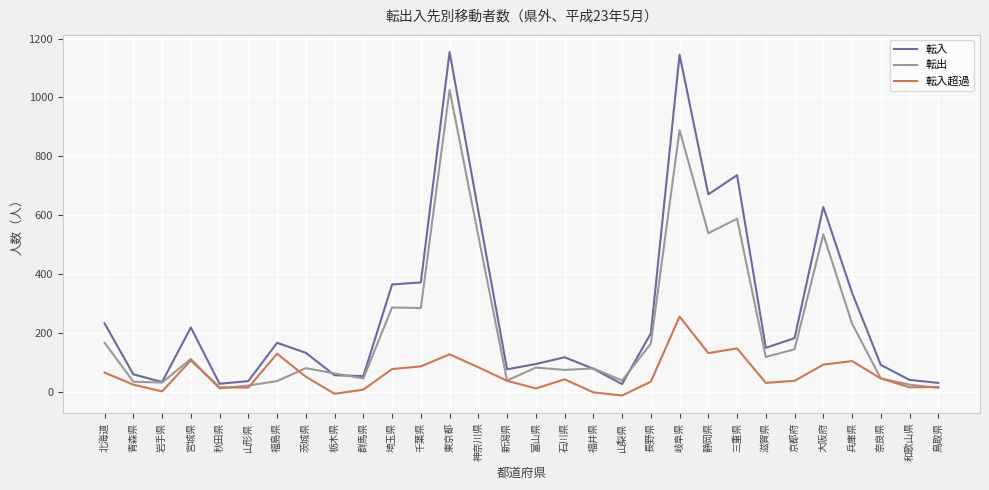

Which series has the largest total across all categories?

転入